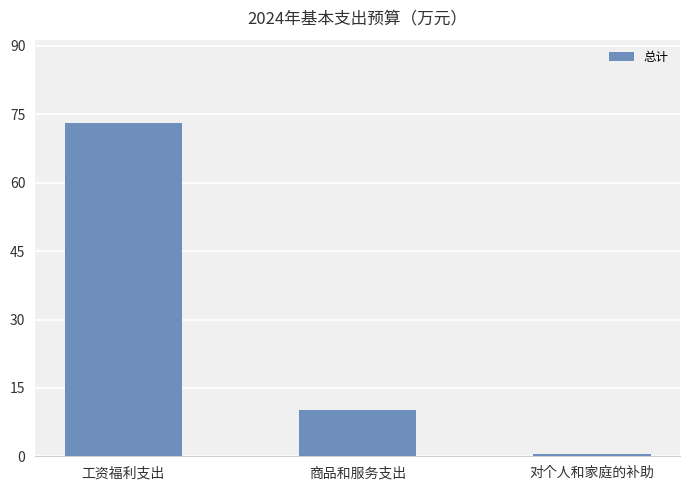

Reading right to left, what are all the values shown in this chart?

对个人和家庭的补助=0.4	商品和服务支出=10.2	工资福利支出=73.1